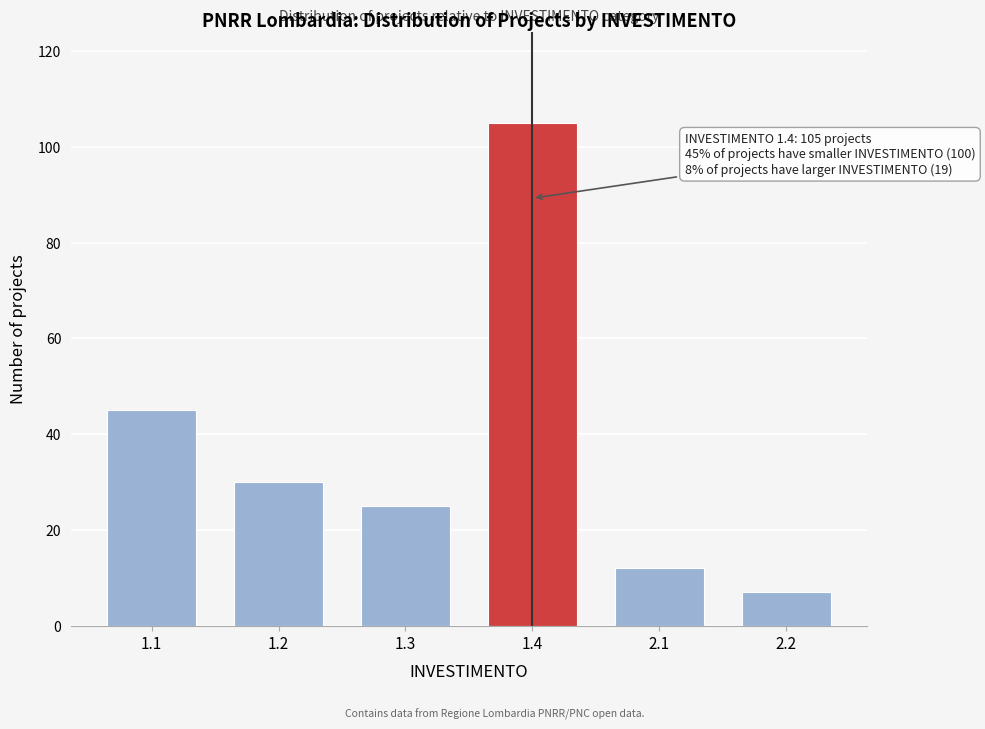

Reading left to right, what are all the values shown in this chart?

1.1=45	1.2=30	1.3=25	1.4=105	2.1=12	2.2=7